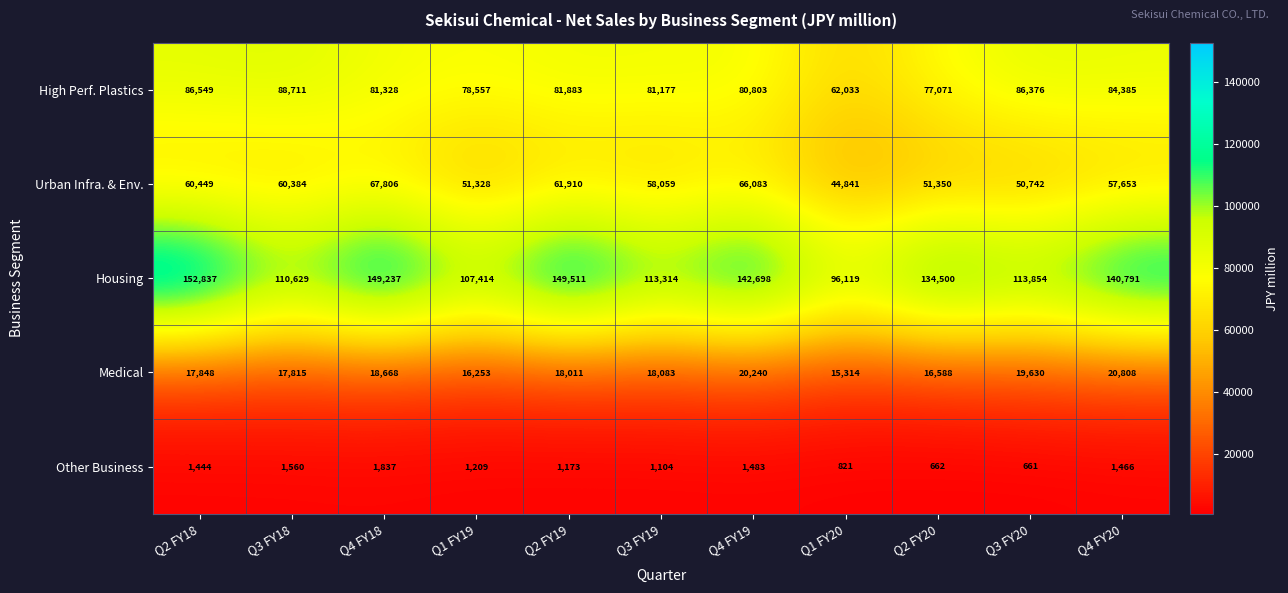

Is it true that Housing equals 222475 at Q4 FY19?

False